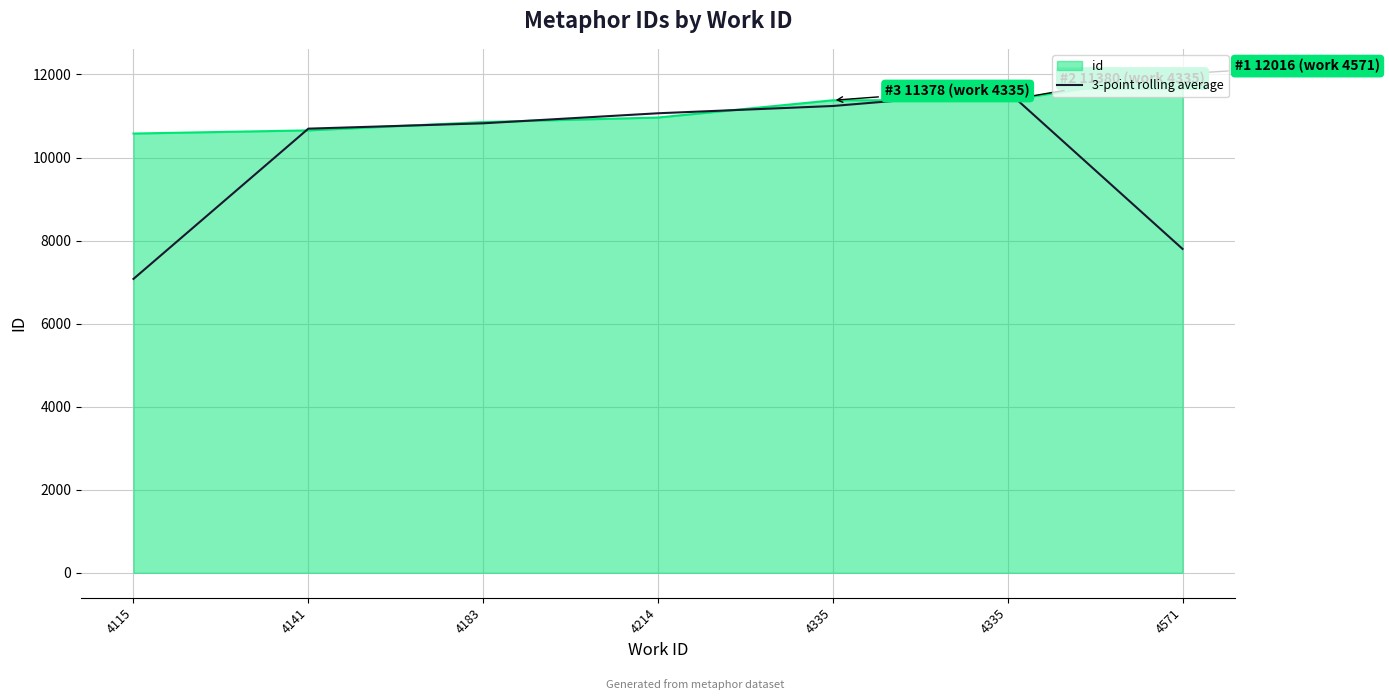

Count the number of categories in the chart.

7